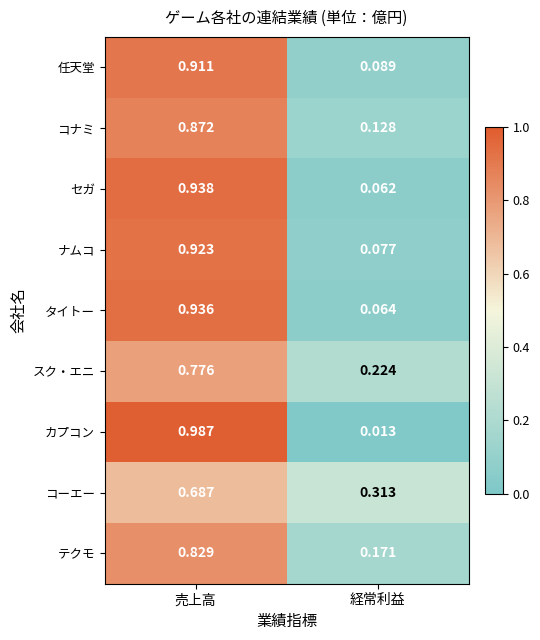

At which category is the sum across all series the highest?

売上高